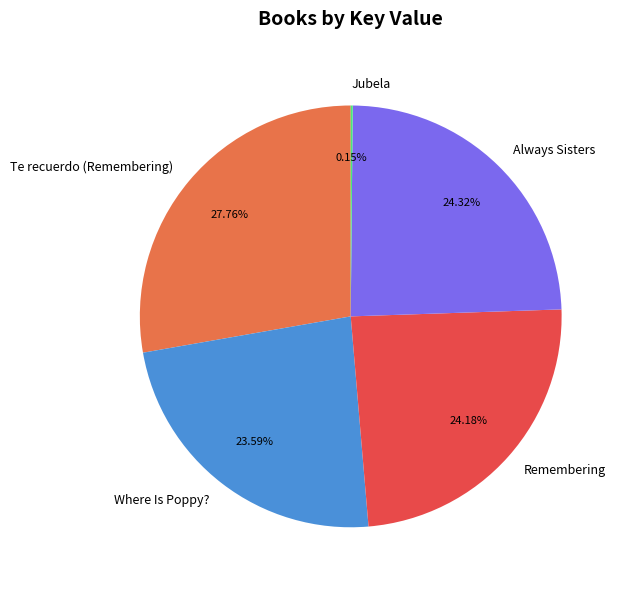

To the nearest percent, what is the average slice percentage?

20%